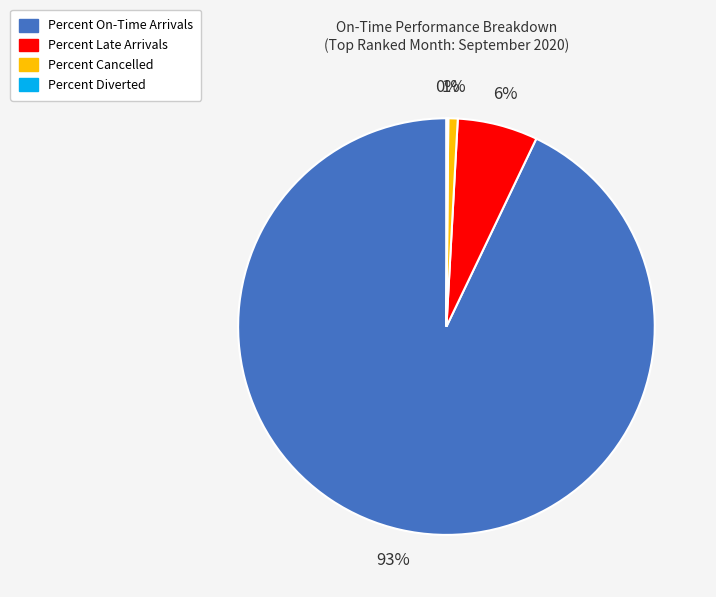

True or false: Percent Late Arrivals accounts for 17% of the total.

False